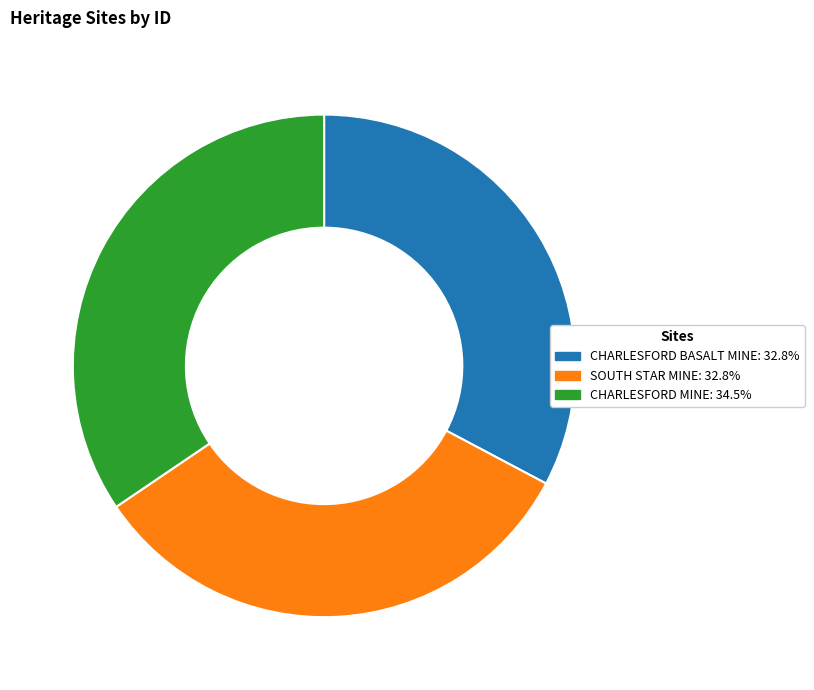

How many slices are in this pie chart?

3